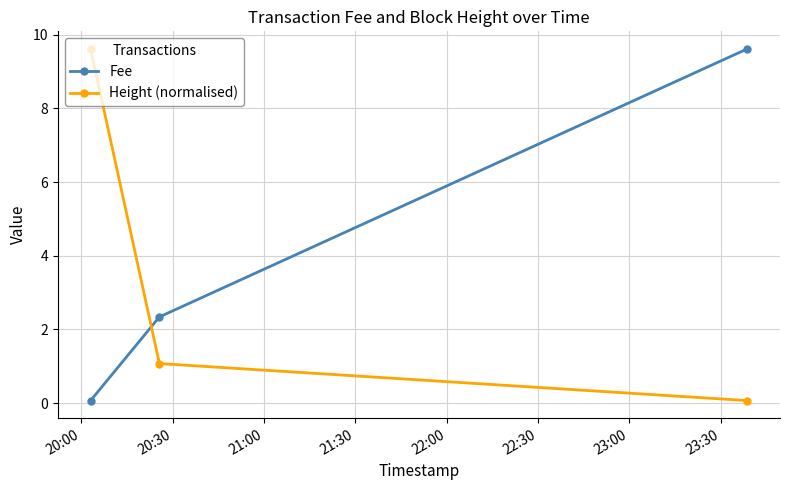

Which series has the largest total across all categories?

Fee